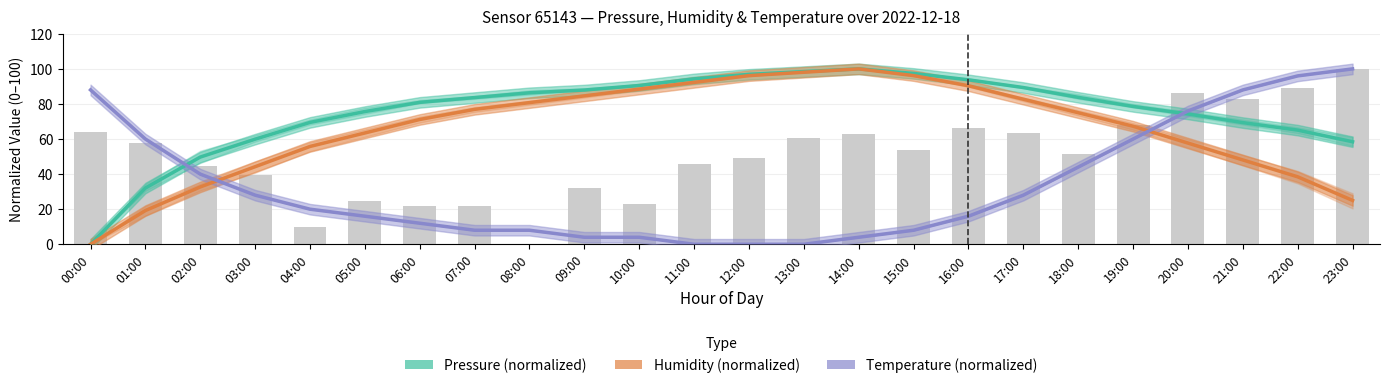

What is the difference between the Temperature (normalized) values at 03:00 and 15:00?

20.0